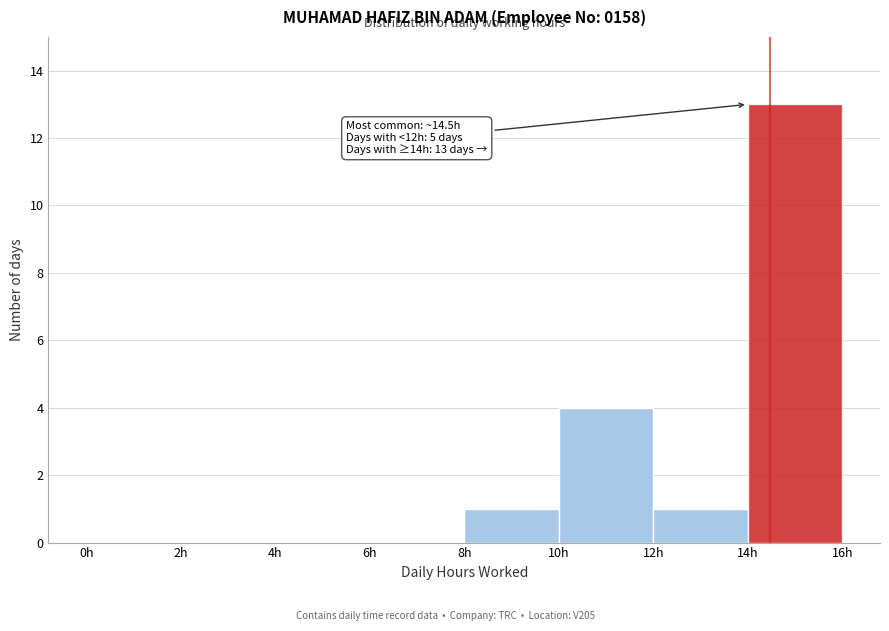

Over which range of the x-axis is the bar tallest?

14 to 16